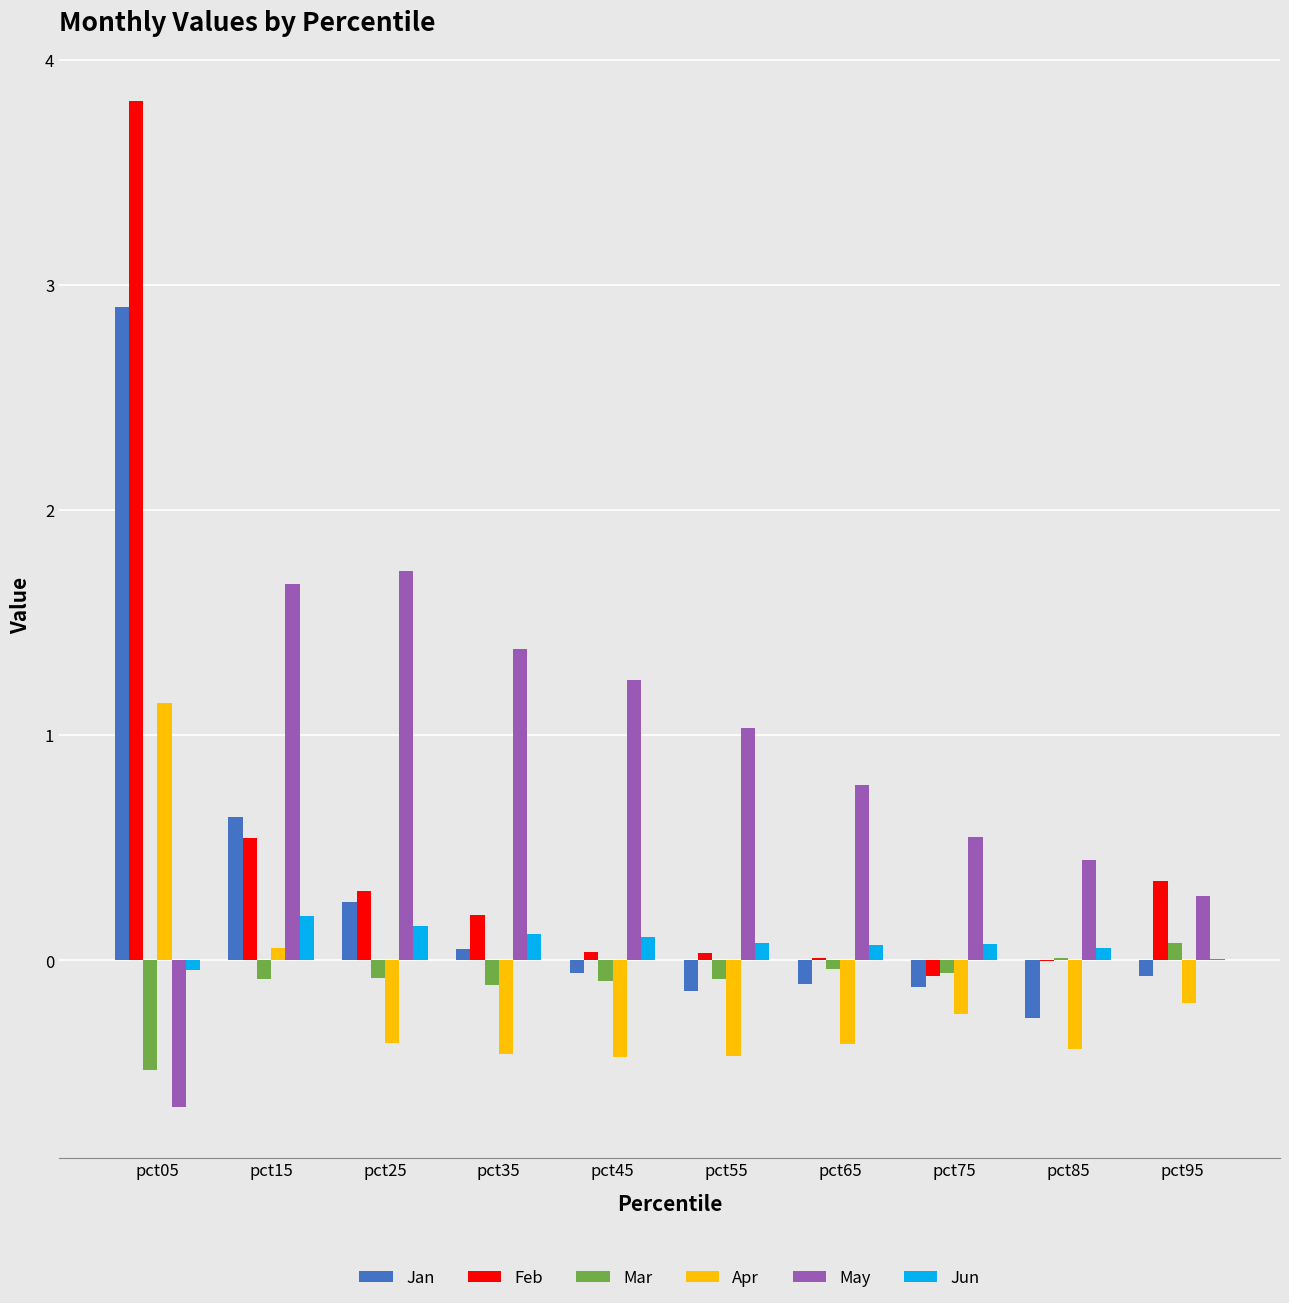

Which series has the largest total across all categories?

May